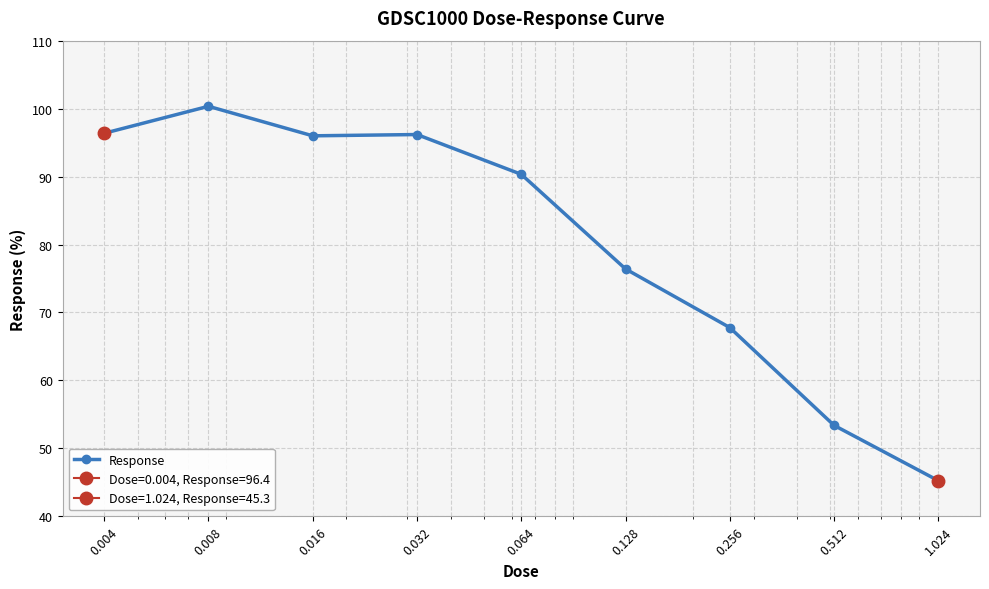

How many values exceed 90?

5